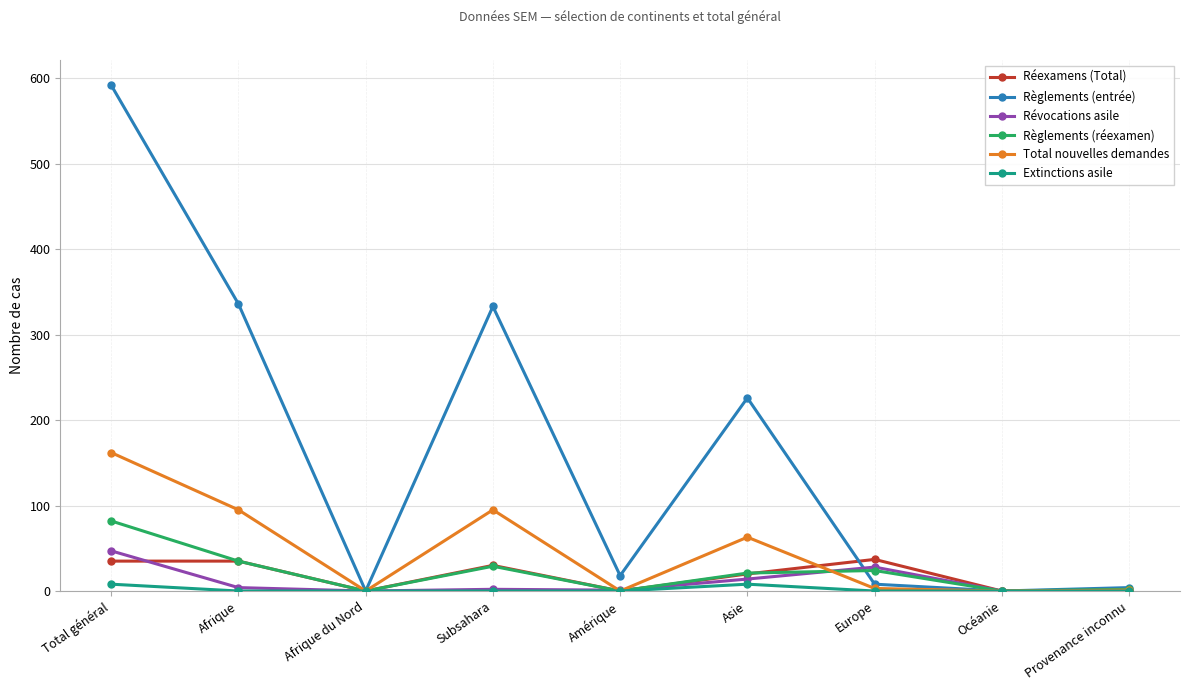

What is the difference between the highest and lowest values at Europe?

37